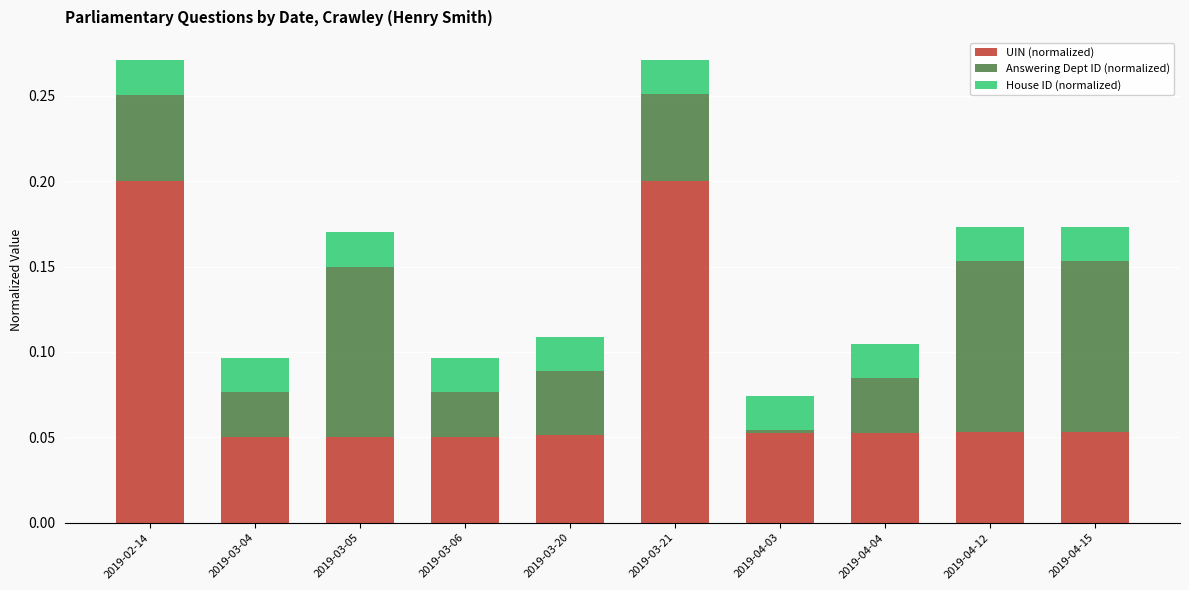

What is the sum of all UIN (normalized) values?

0.8